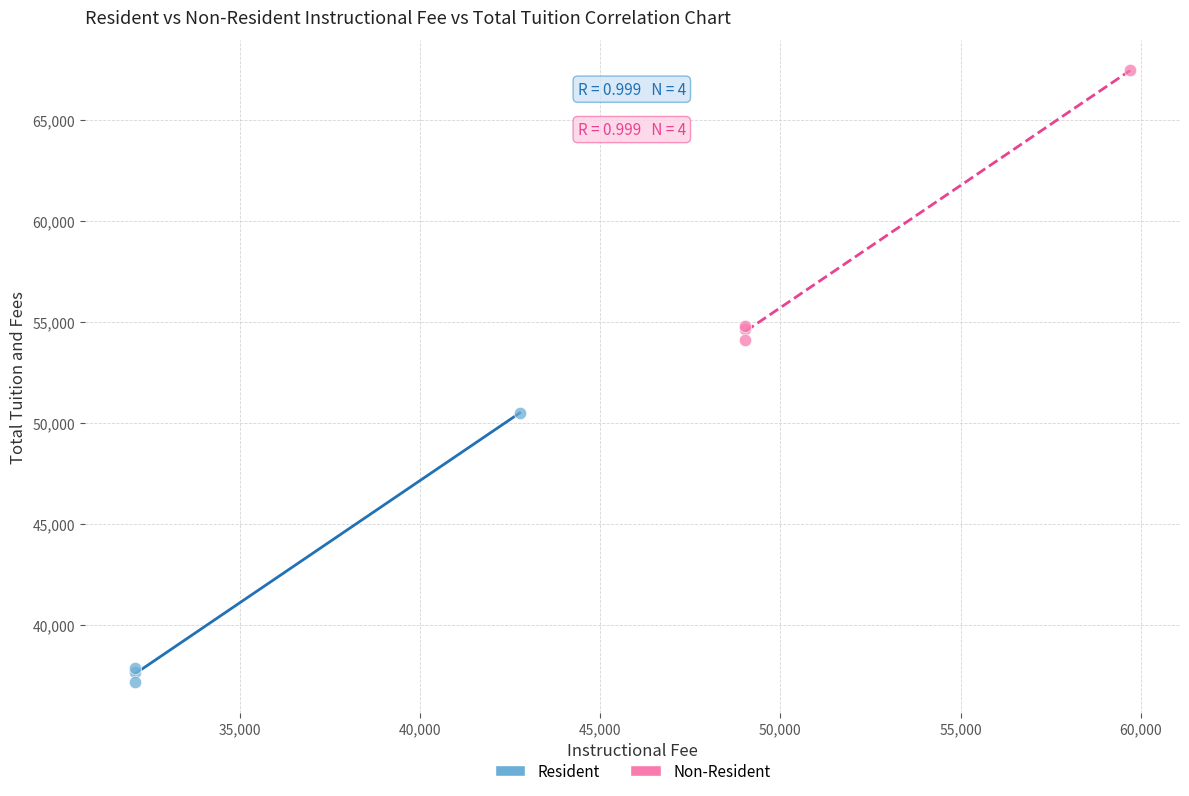

Which series contains the highest Y value?

Non-Resident